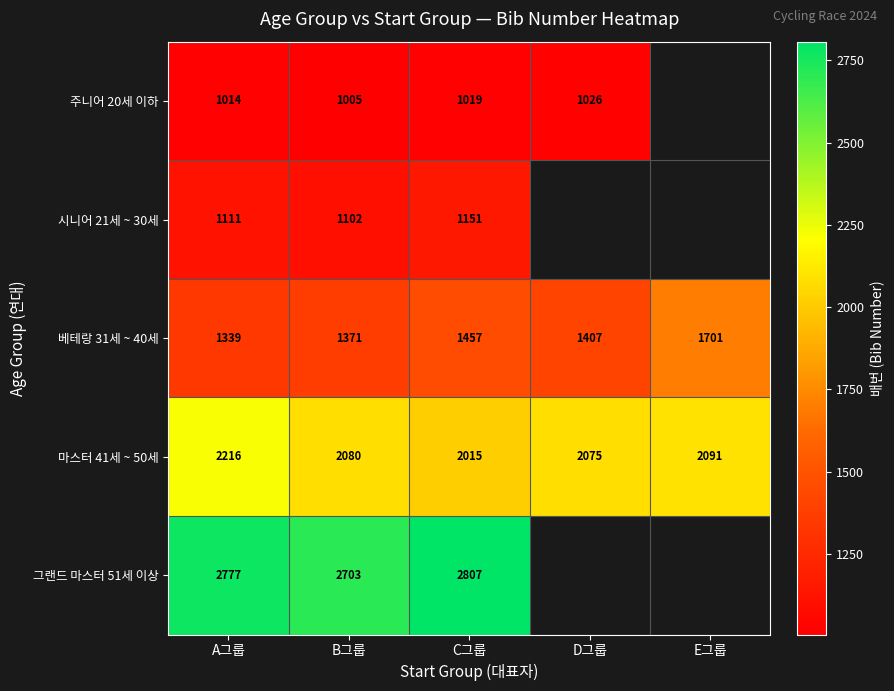

At which label does 베테랑 31세 ~ 40세 reach its peak?

E그룹